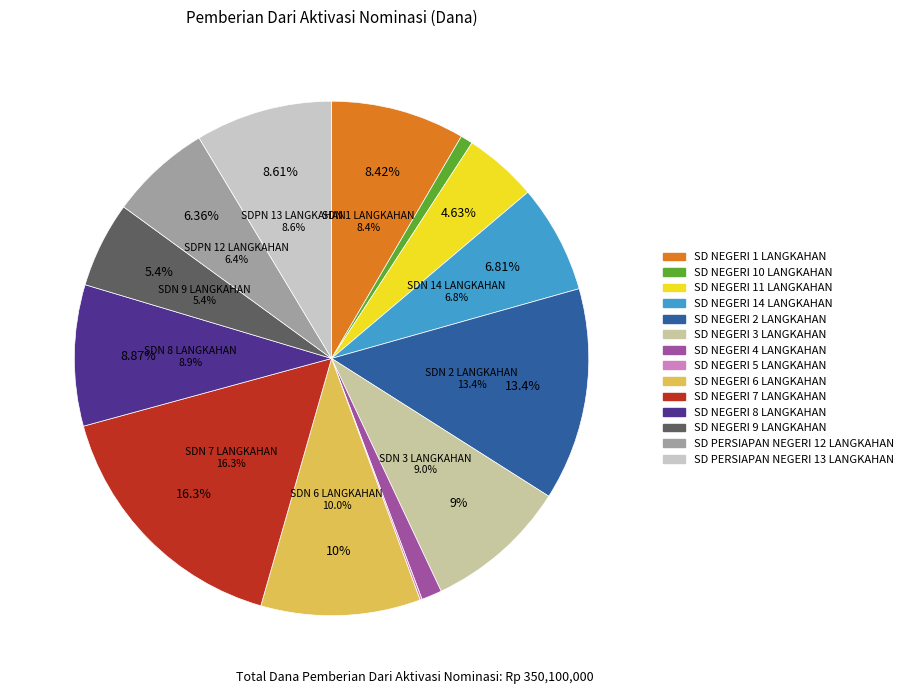

Which slice is the smallest?

SD NEGERI 5 LANGKAHAN